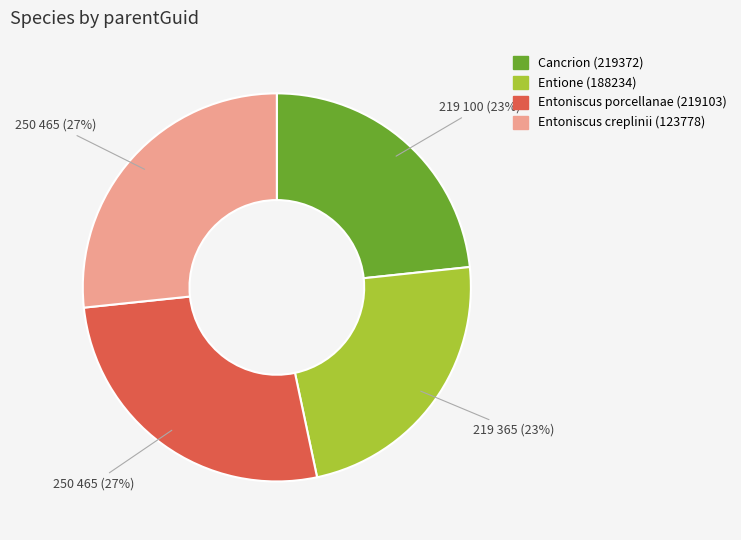

Count the number of slices in the pie.

4